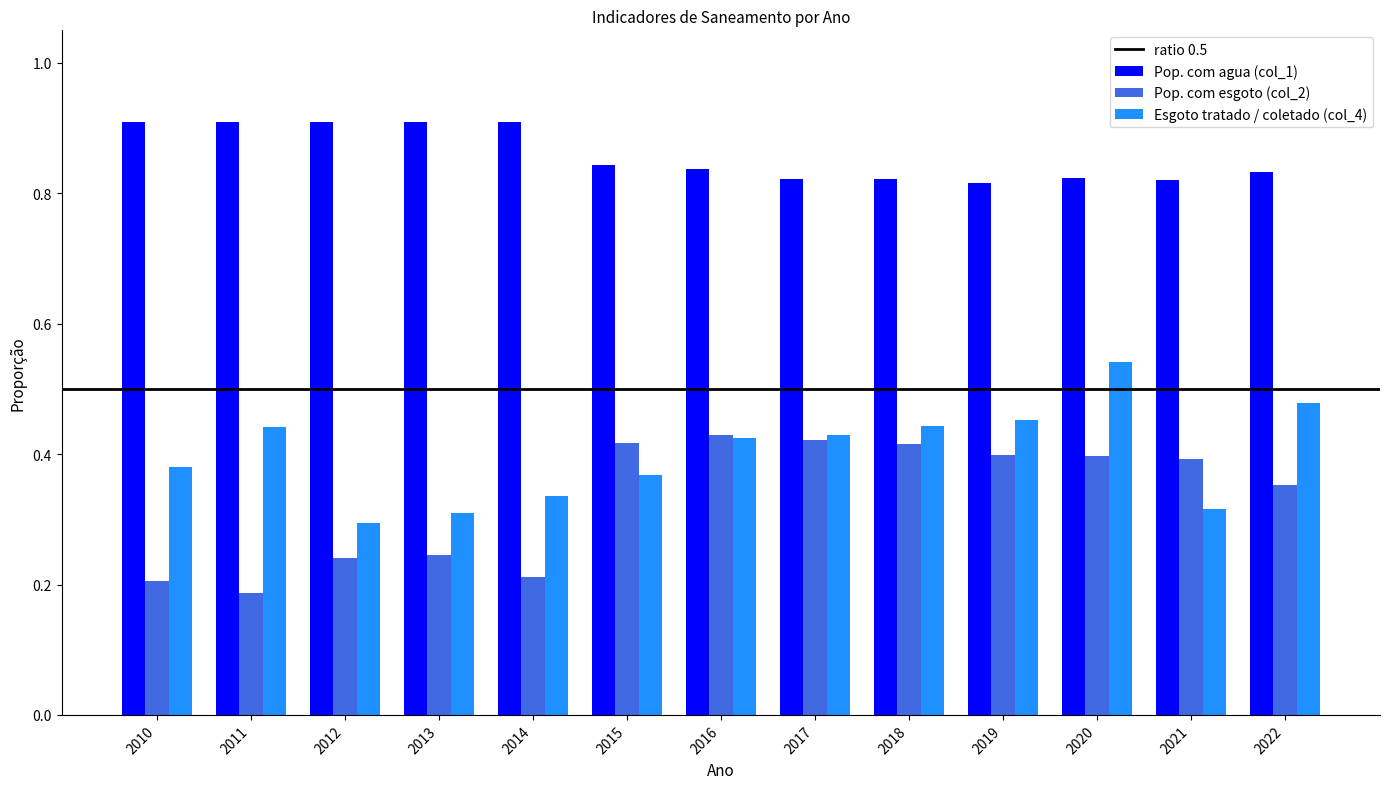

Is it true that Pop. com agua (col_1) equals 0.3 at 2012?

False